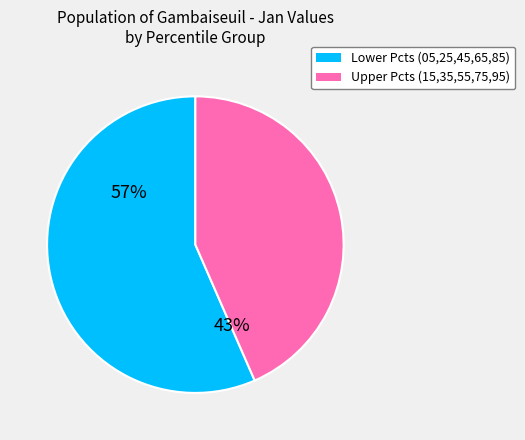

Count the number of slices in the pie.

2